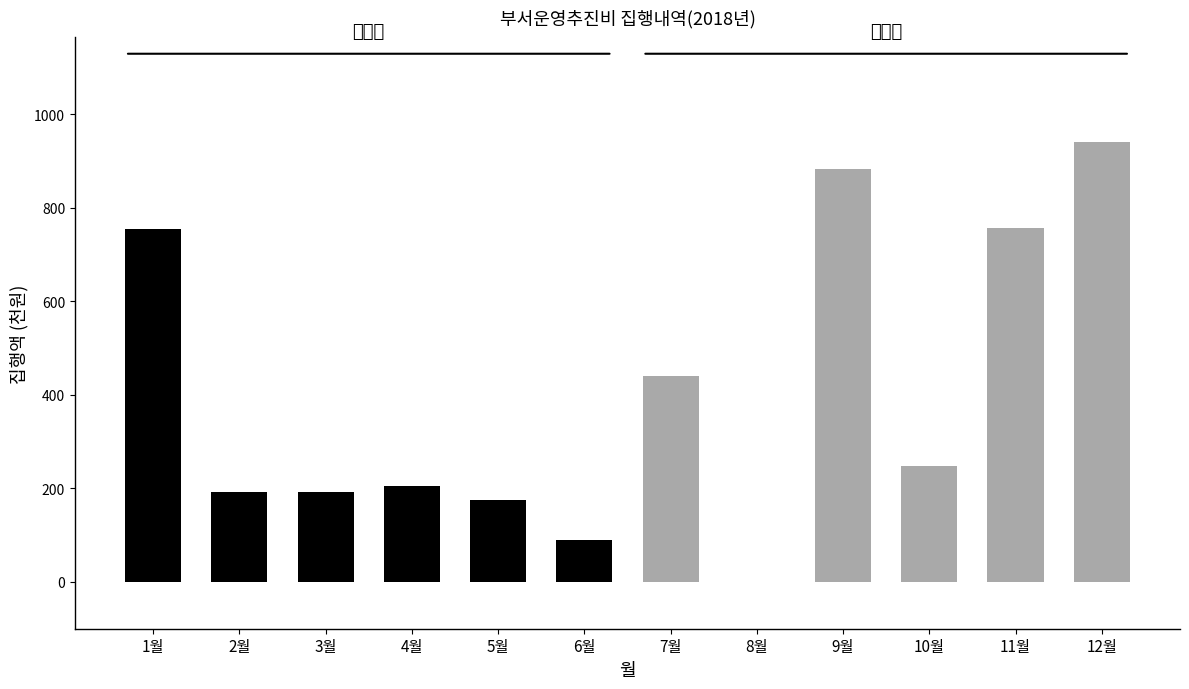

What is the ratio of the value at 4월 to the value at 9월?

0.2